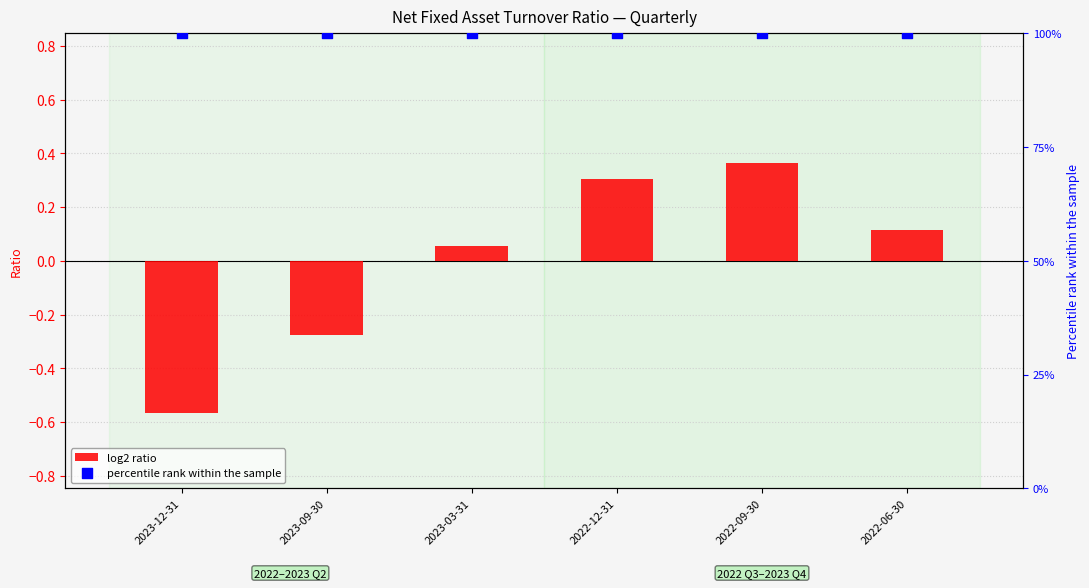

At how many categories does at least one series exceed 64?

6